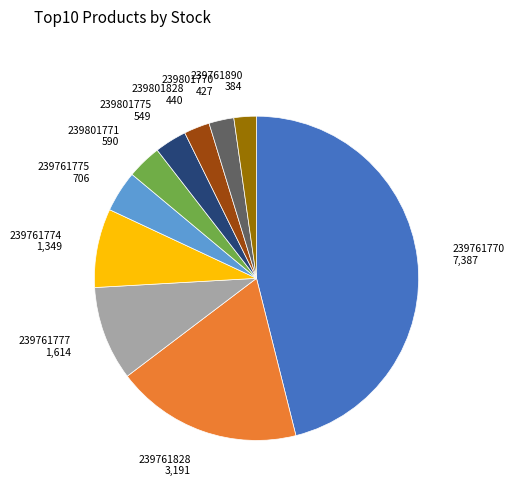

Approximately how many times larger is the value at 239801770 427 compared to 239801775 549?

0.8